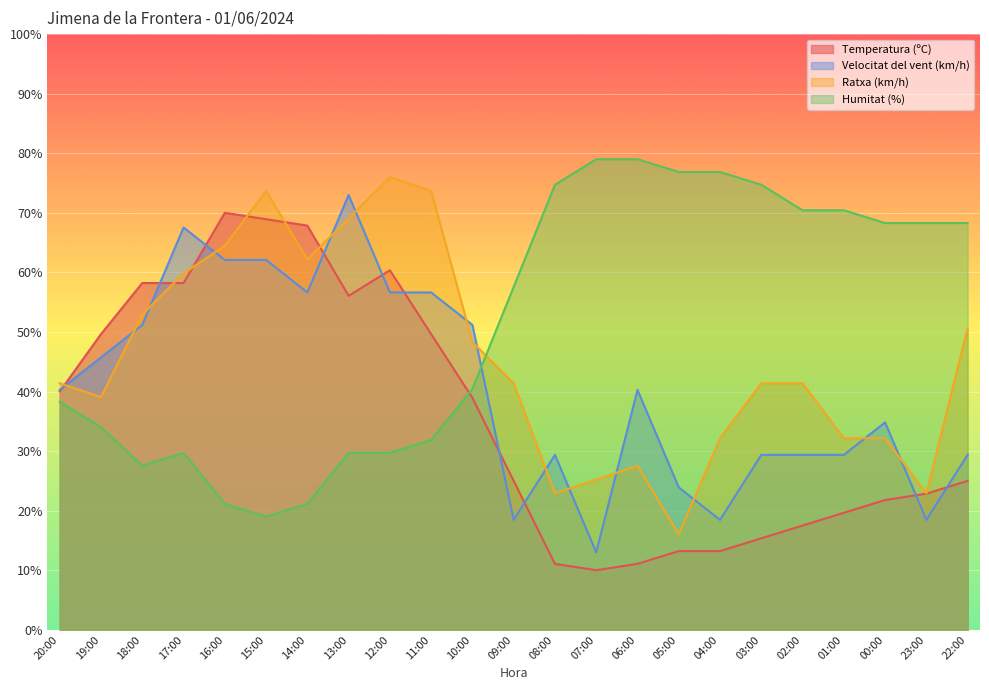

At how many categories does at least one series exceed 60?

18